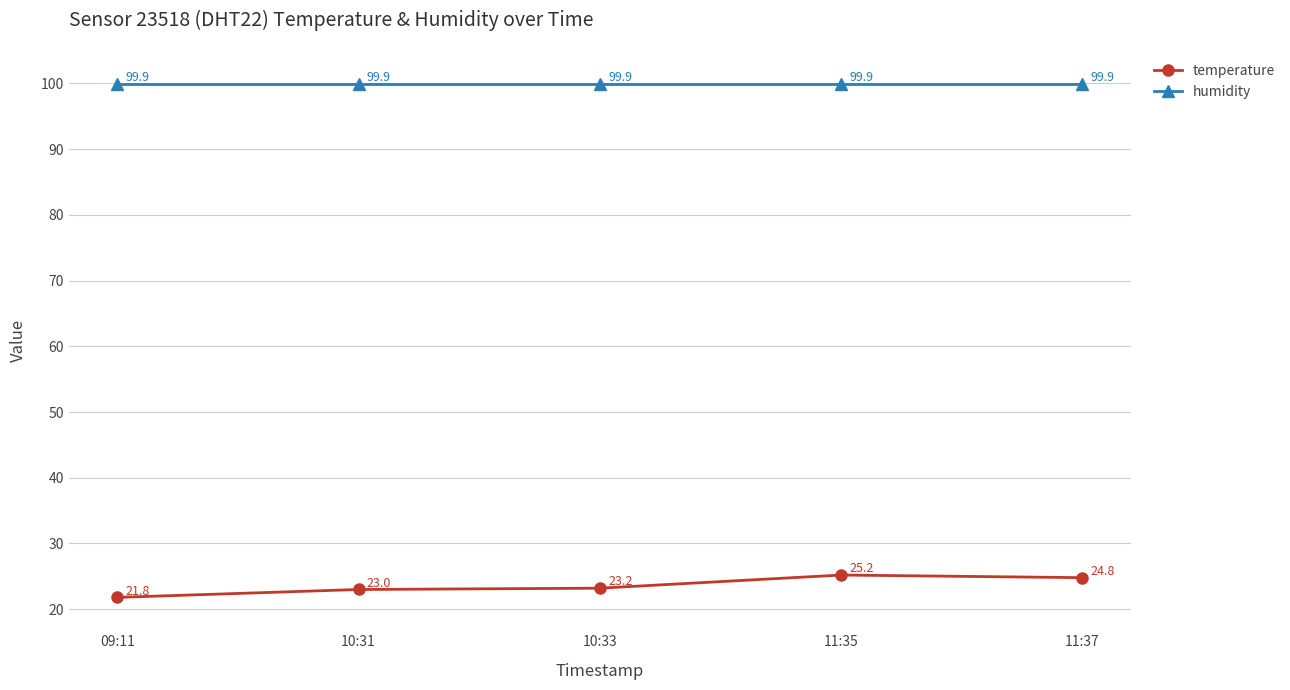

What is the sum of the humidity values at 11:35 and 10:31?

199.8